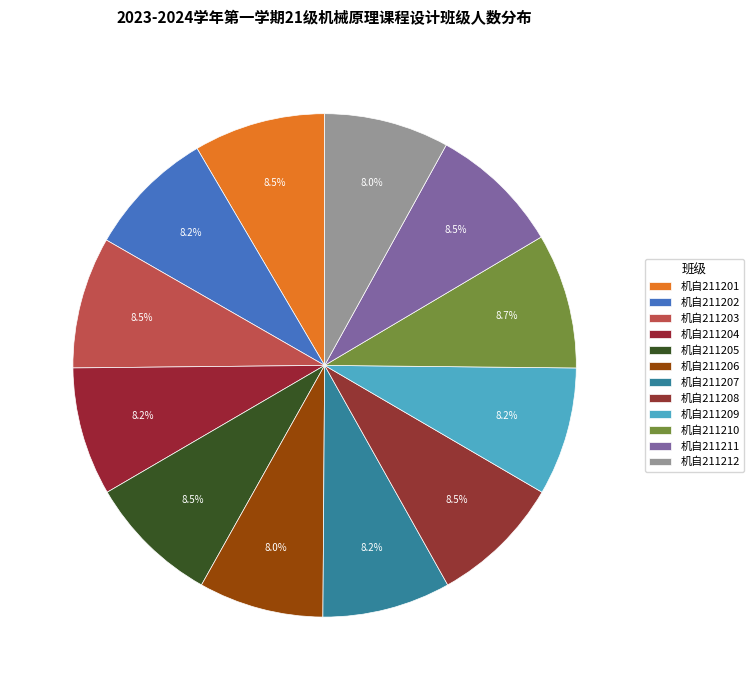

How many slices are in this pie chart?

12